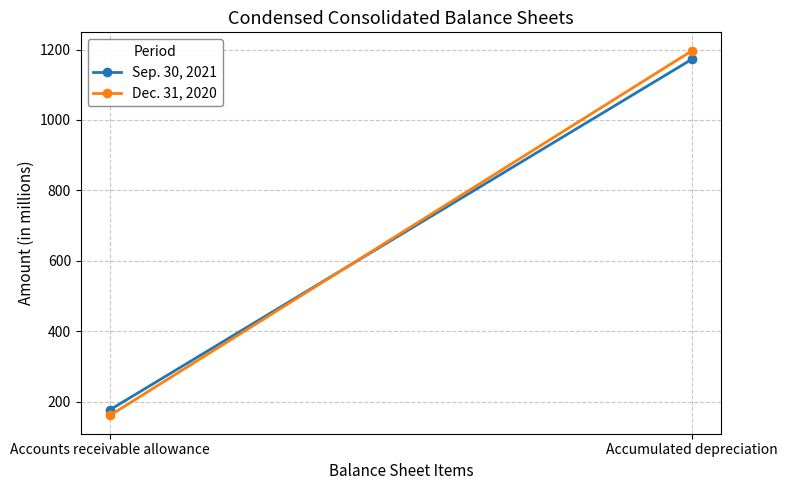

What is the label of the 2nd point from the left?

Accumulated depreciation